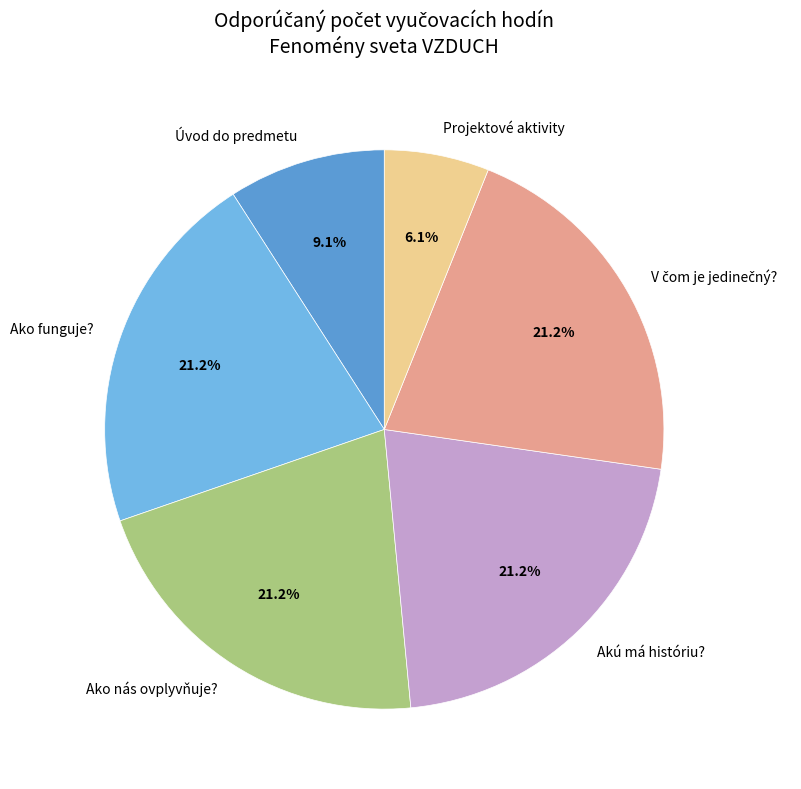

What is the smallest slice in the pie chart?

Projektové aktivity